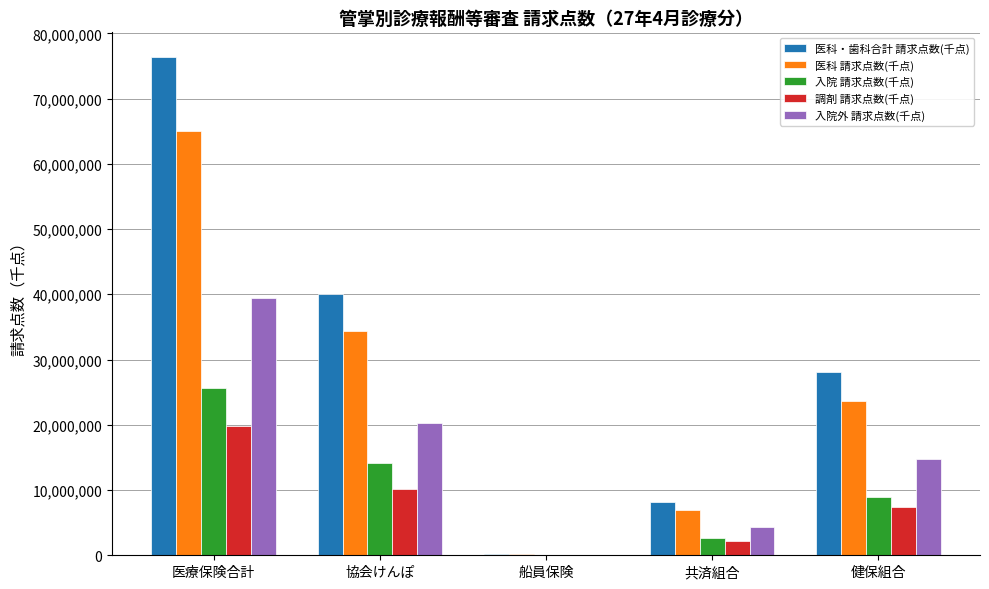

Read the 入院外 請求点数(千点) value at 共済組合.

4345948.4